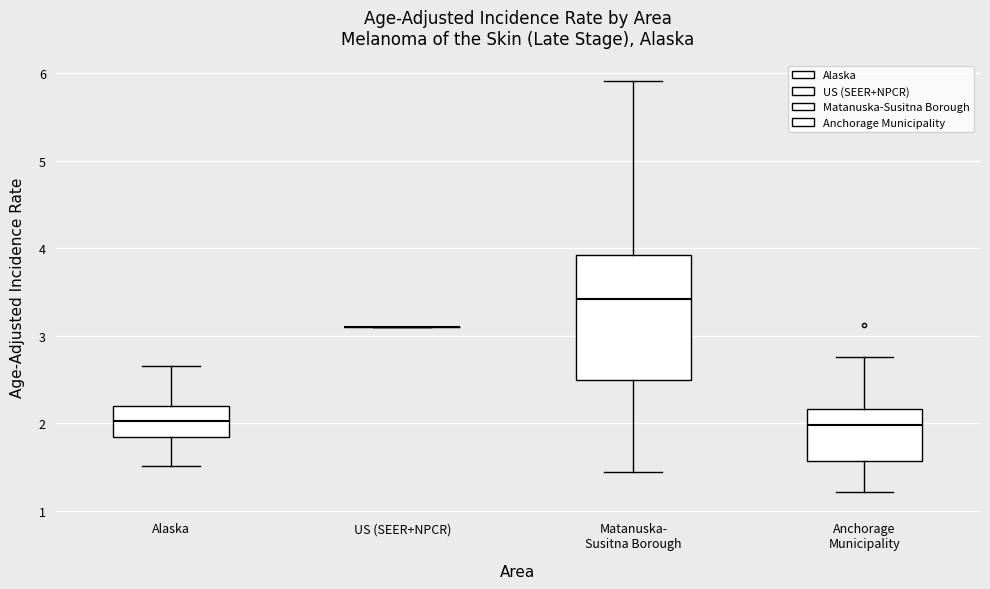

Comparing the boxes themselves (not the whiskers), which one is the tallest?

Matanuska- Susitna Borough